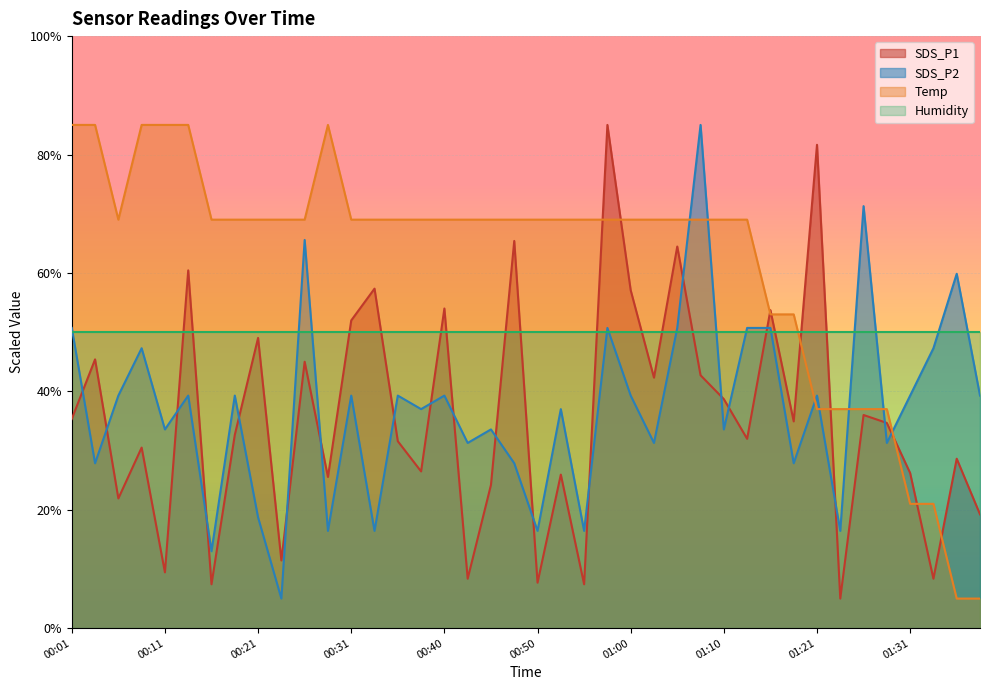

Which category has the highest value across all series?

00:57